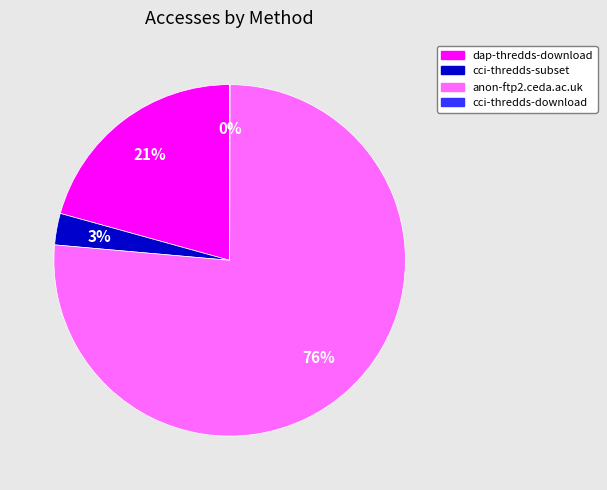

Do anon-ftp2.ceda.ac.uk and cci-thredds-subset together represent more than half of the pie?

Yes